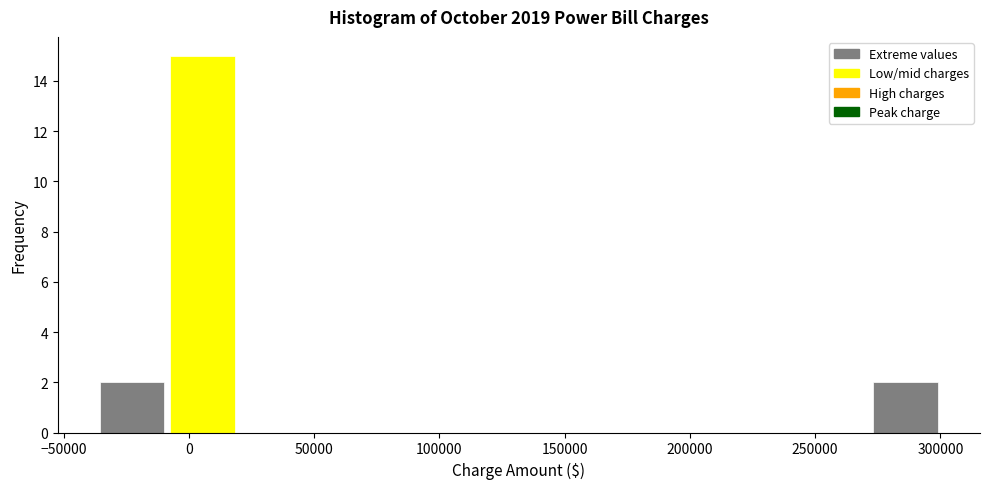

Reading left to right, list every bar in this chart as the range it spans on the x-axis followed by its height. Neither the bar edges nor the heights are printed on the chart, so give them approximately, as read against the axes.

-35000 to -10000: 2
-10000 to 20000: 15
20000 to 45000: 0
45000 to 75000: 0
75000 to 105000: 0
105000 to 130000: 0
130000 to 160000: 0
160000 to 190000: 0
190000 to 215000: 0
215000 to 245000: 0
245000 to 270000: 0
270000 to 300000: 2